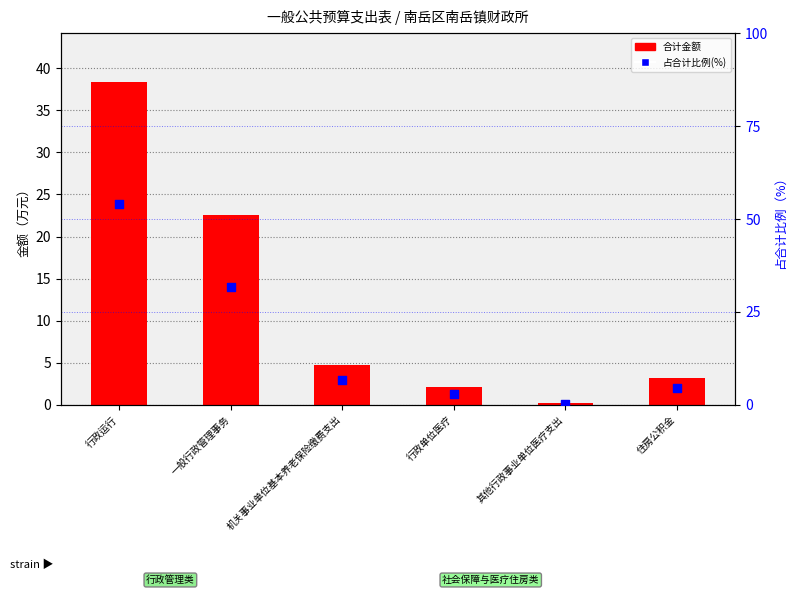

What are all the series names shown in the legend?

合计金额, 占合计比例